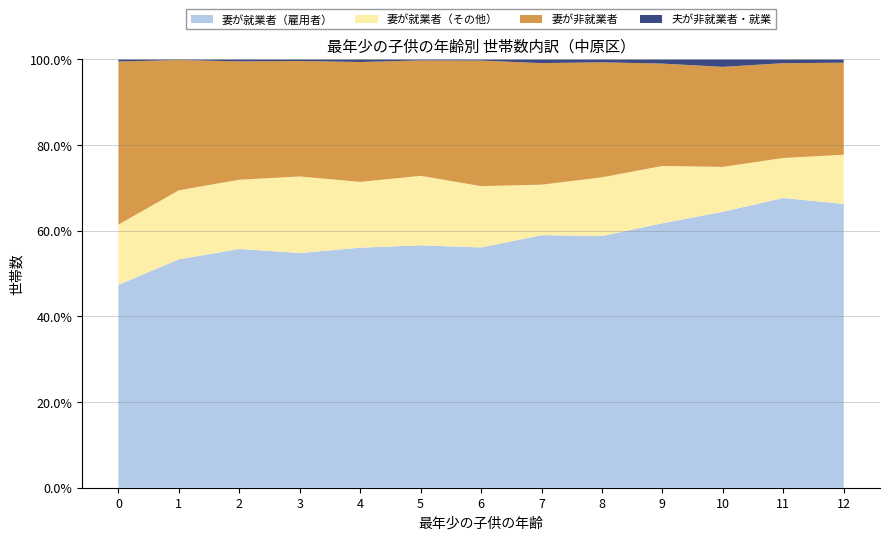

The 妻が就業者（雇用者） series shows 92.3 at 11. True or false?

False